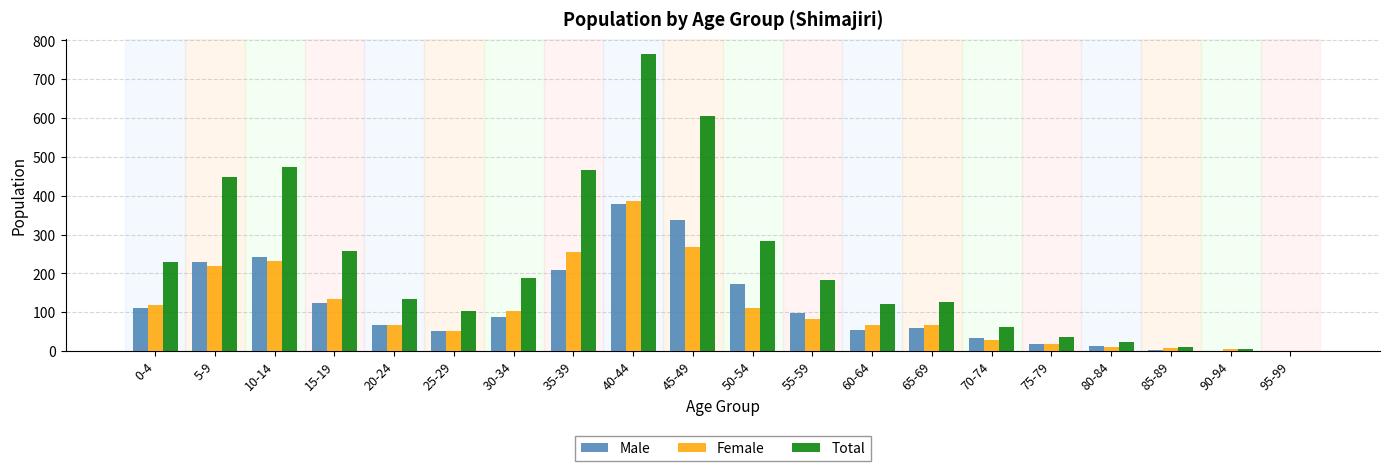

What is the average value of the Male series?

114